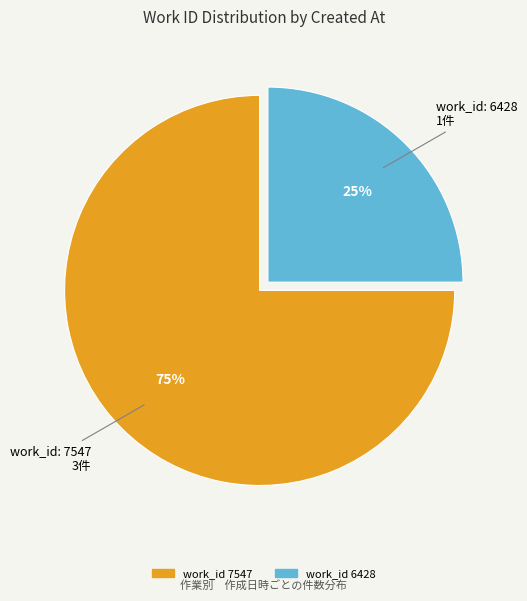

Is there any slice that represents more than half of the pie?

Yes